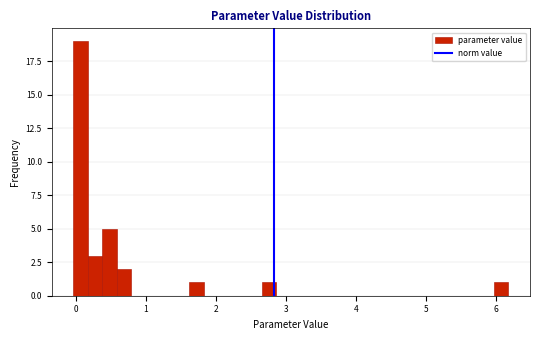

Around what value on the x-axis is the tallest bar? Give the approximate position of its centre, as read against the axis.

0.1